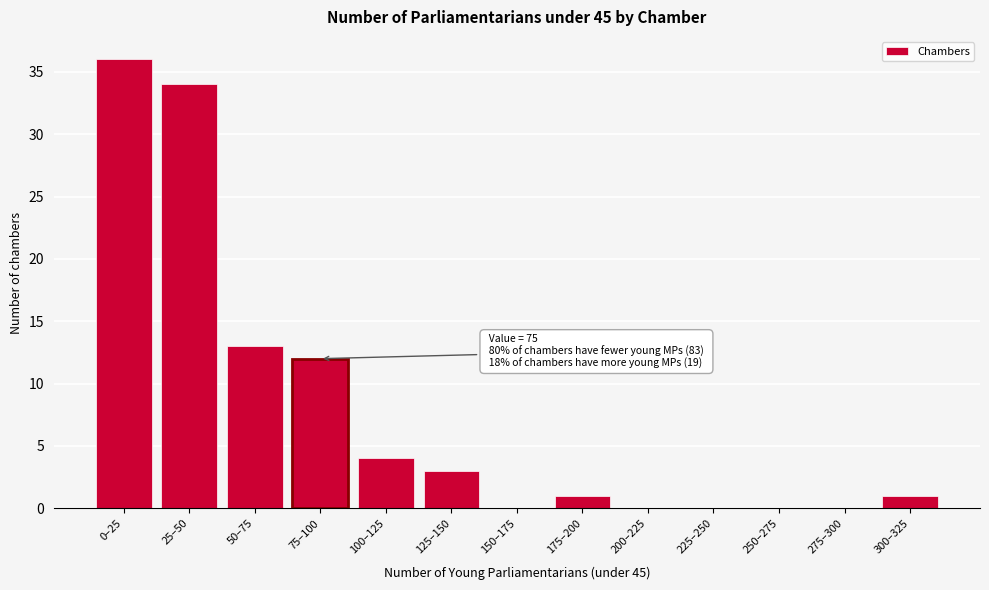

Reading right to left, what are all the values shown in this chart?

300–325=1	275–300=0	250–275=0	225–250=0	200–225=0	175–200=1	150–175=0	125–150=3	100–125=4	75–100=12	50–75=13	25–50=34	0–25=36